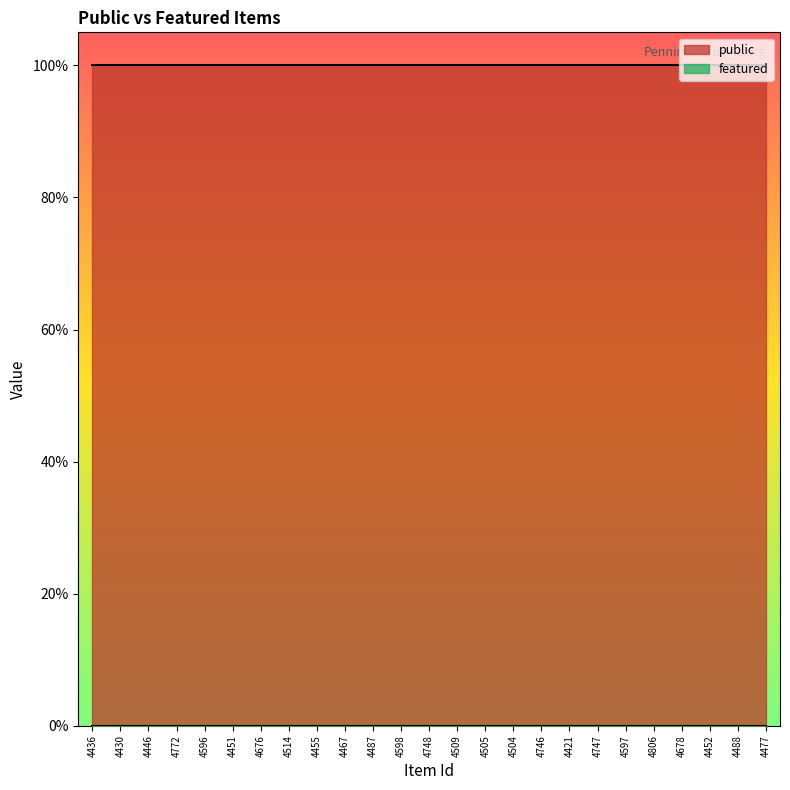

Does the chart have visible grid lines?

No